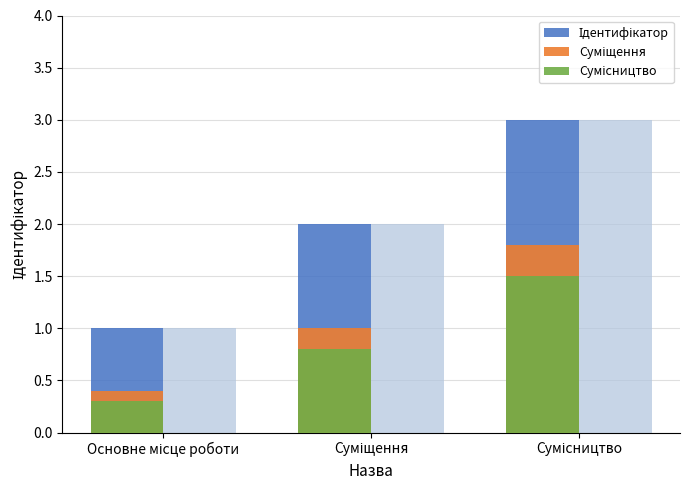

The value of Сумісництво at Сумісництво is 1.5. True or false?

True